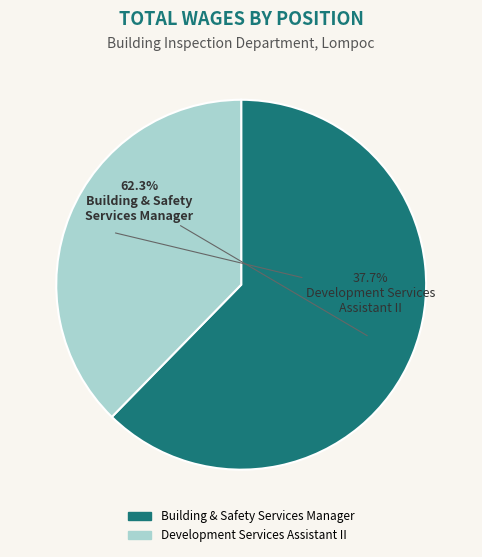

What percentage do Development Services Assistant II and Building & Safety Services Manager together represent?

100.0%